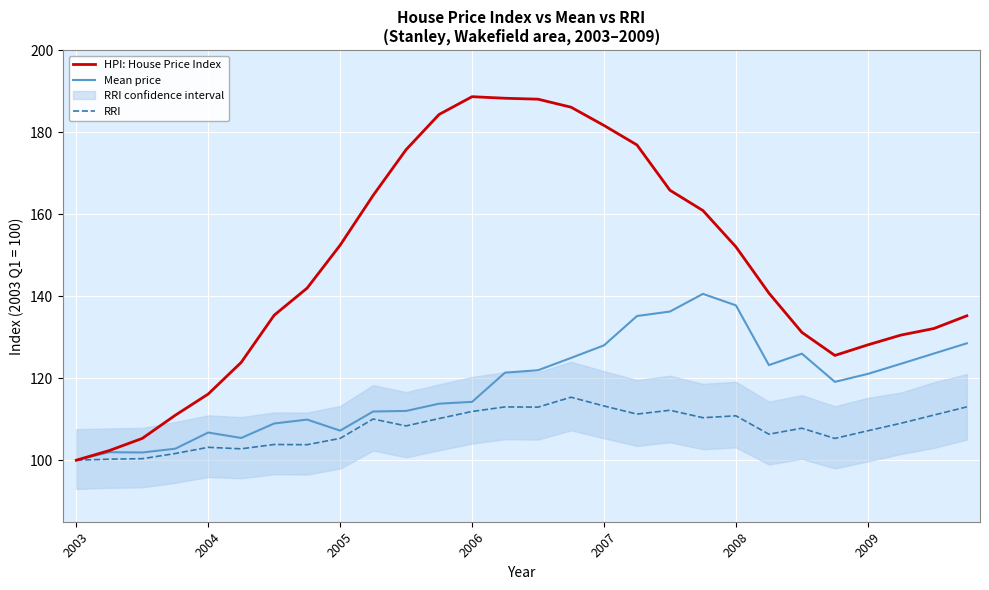

True or false: Mean price has a value of 43.9 at 2007.

False